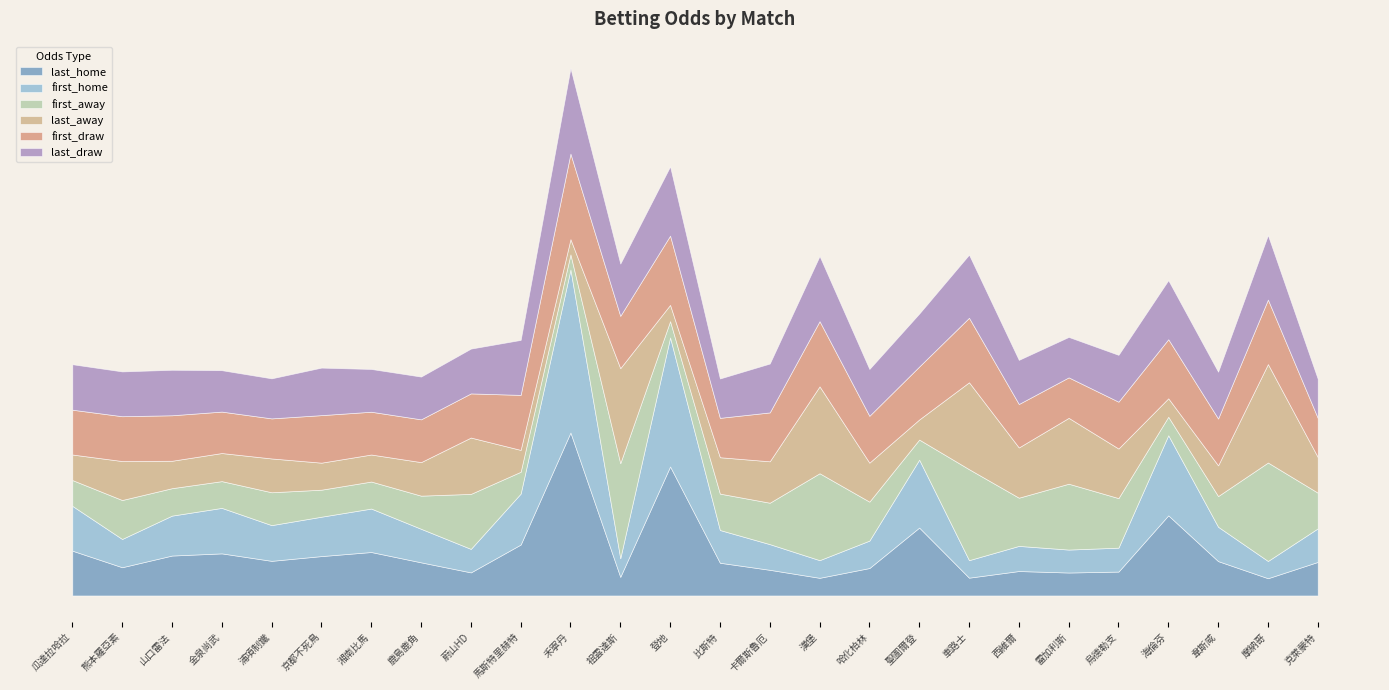

What is the approximate value of first_home at 摩納哥?

1.3